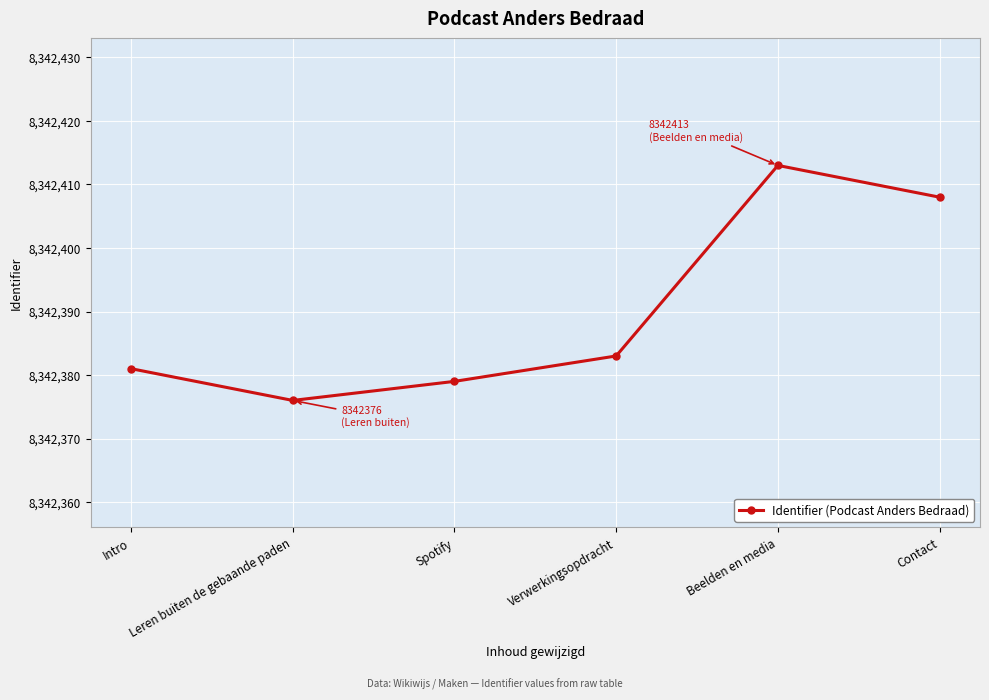

Does the chart have visible grid lines?

Yes